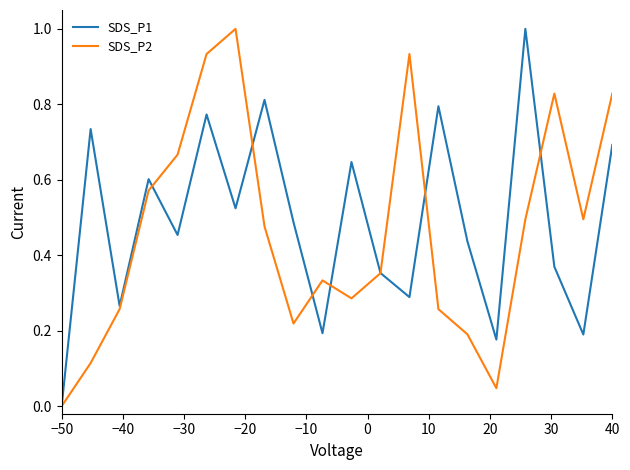

What is the maximum value for SDS_P1?

1.0